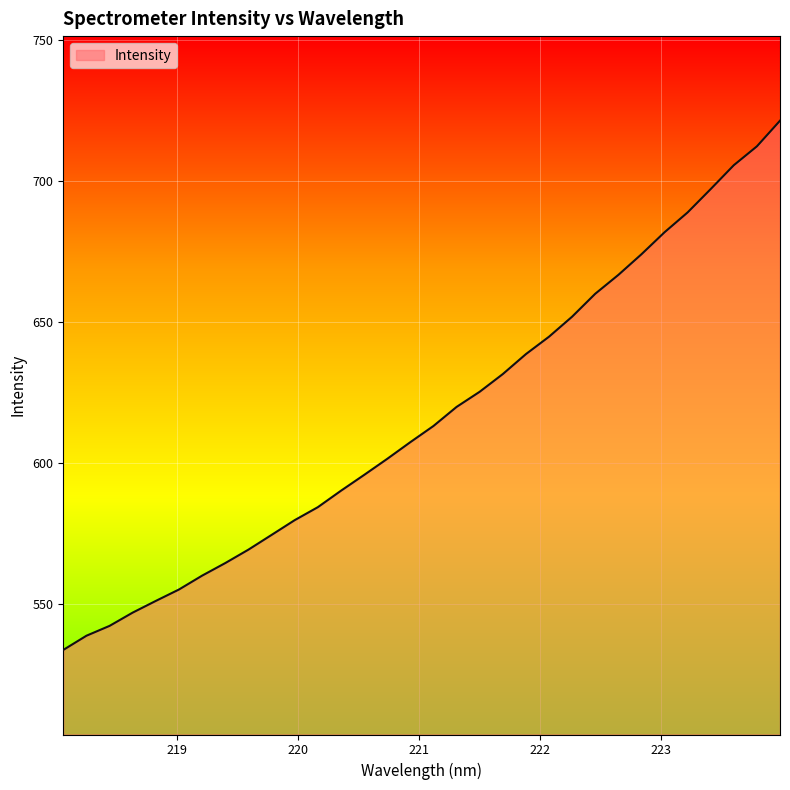

What is the minimum value shown in the chart?

533.7